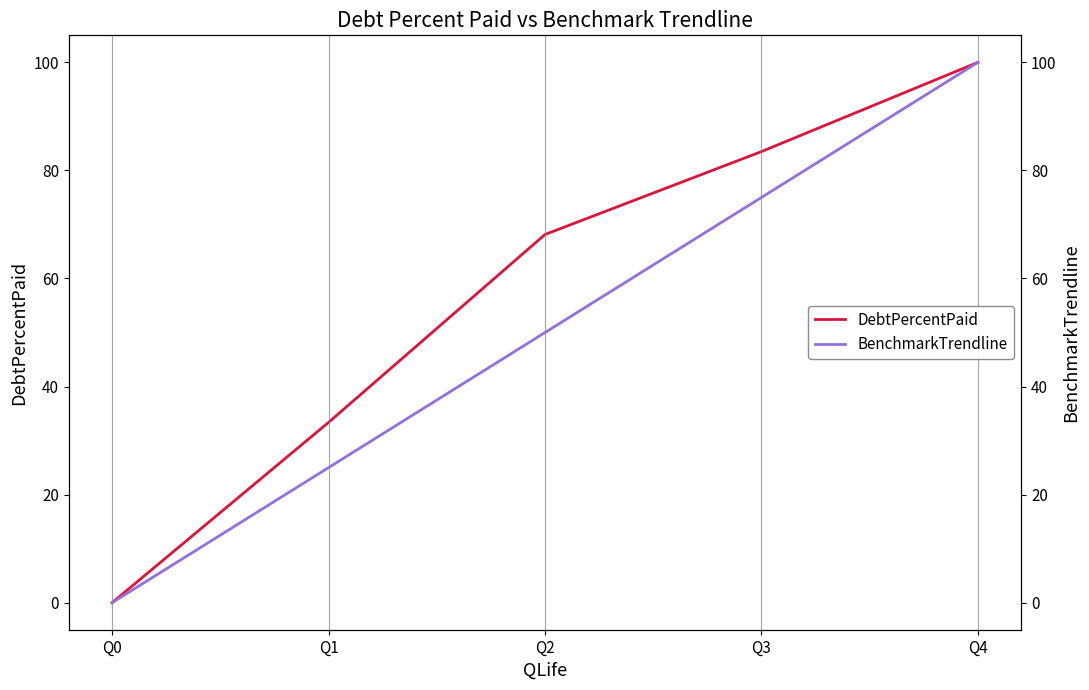

True or false: DebtPercentPaid and BenchmarkTrendline intersect in this chart.

False